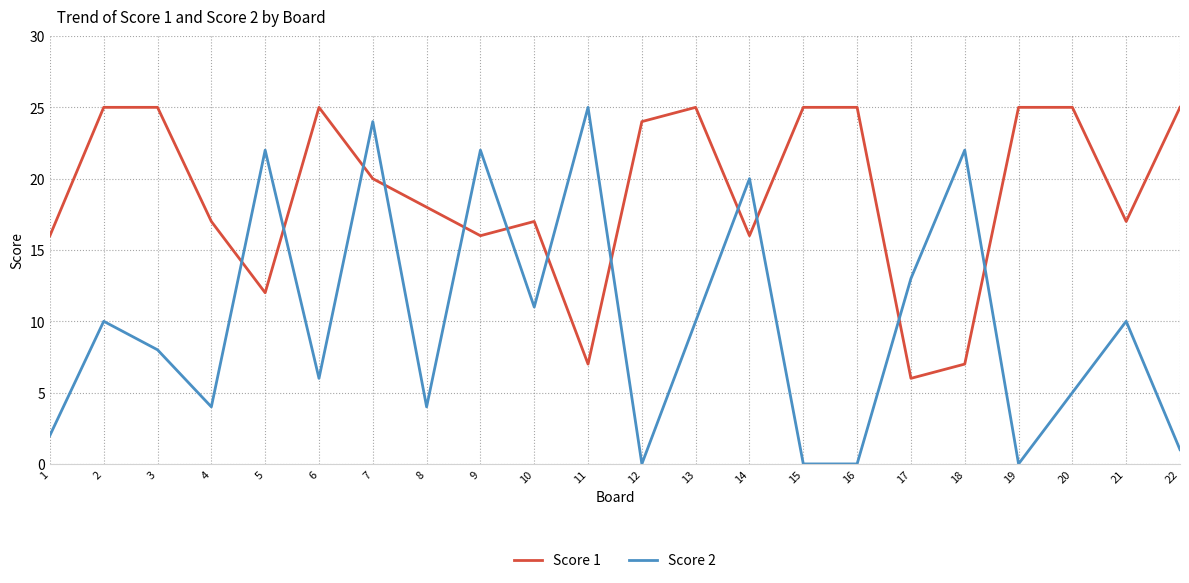

Rank the series at 21 from highest to lowest value.

Score 1, Score 2